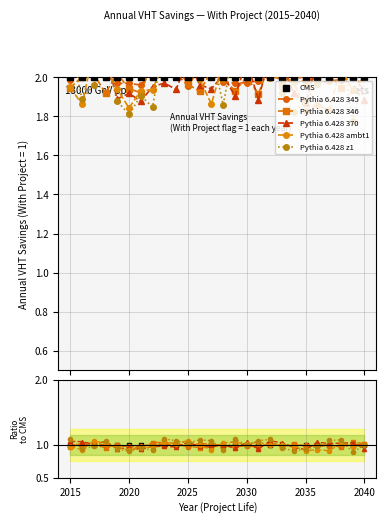

Is it true that CMS equals 0.2 at 14?

False